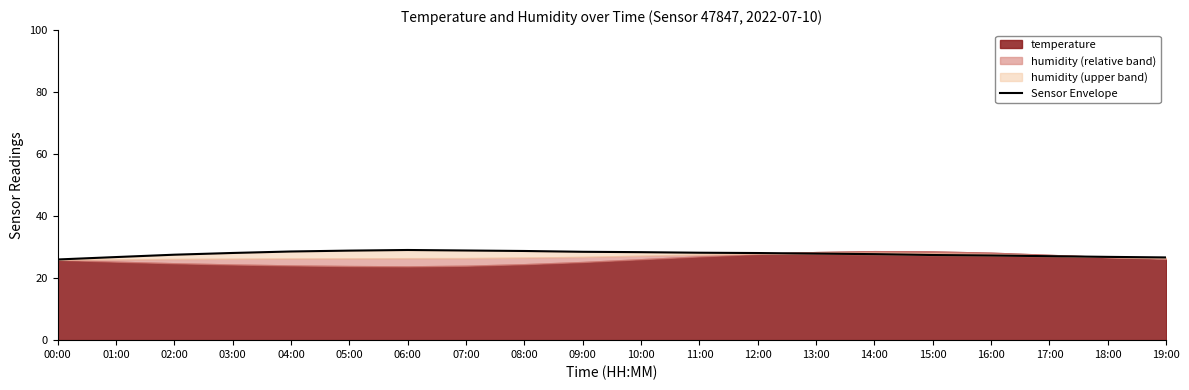

What is the change in value from 00:00 to 14:00?

+1.7